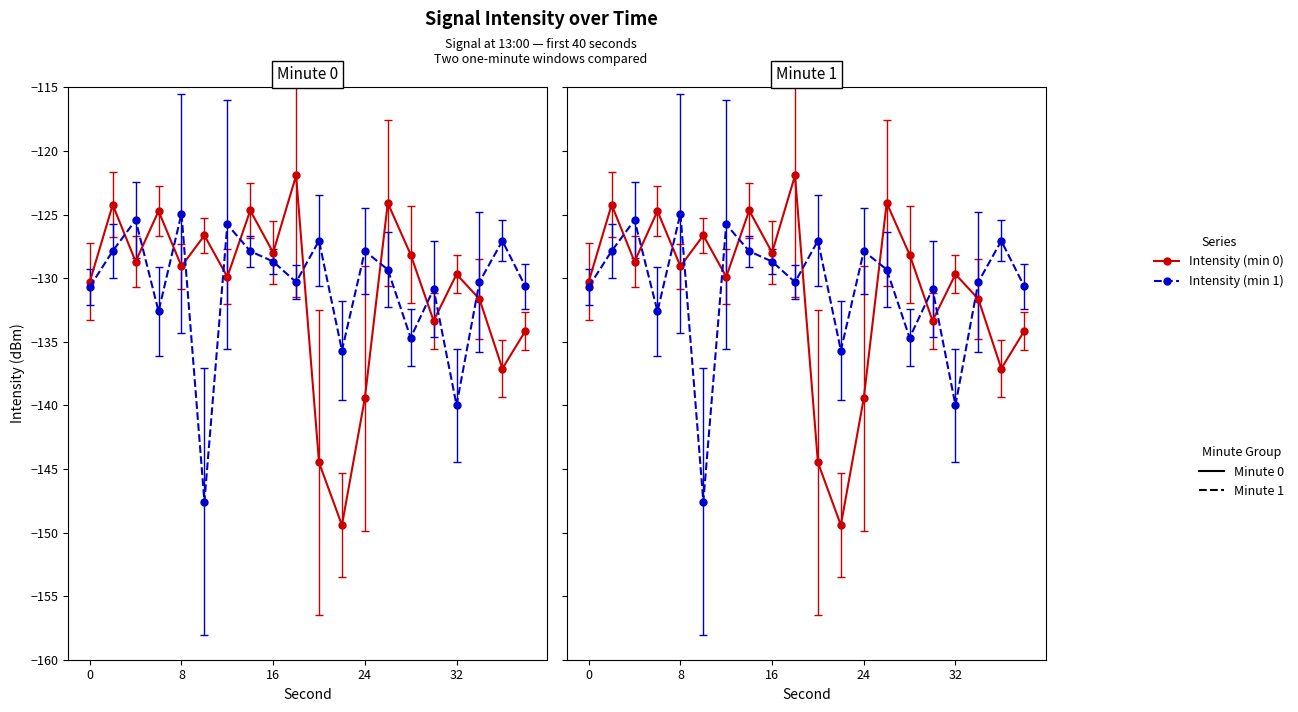

At which category does the chart reach its minimum across all series?

22